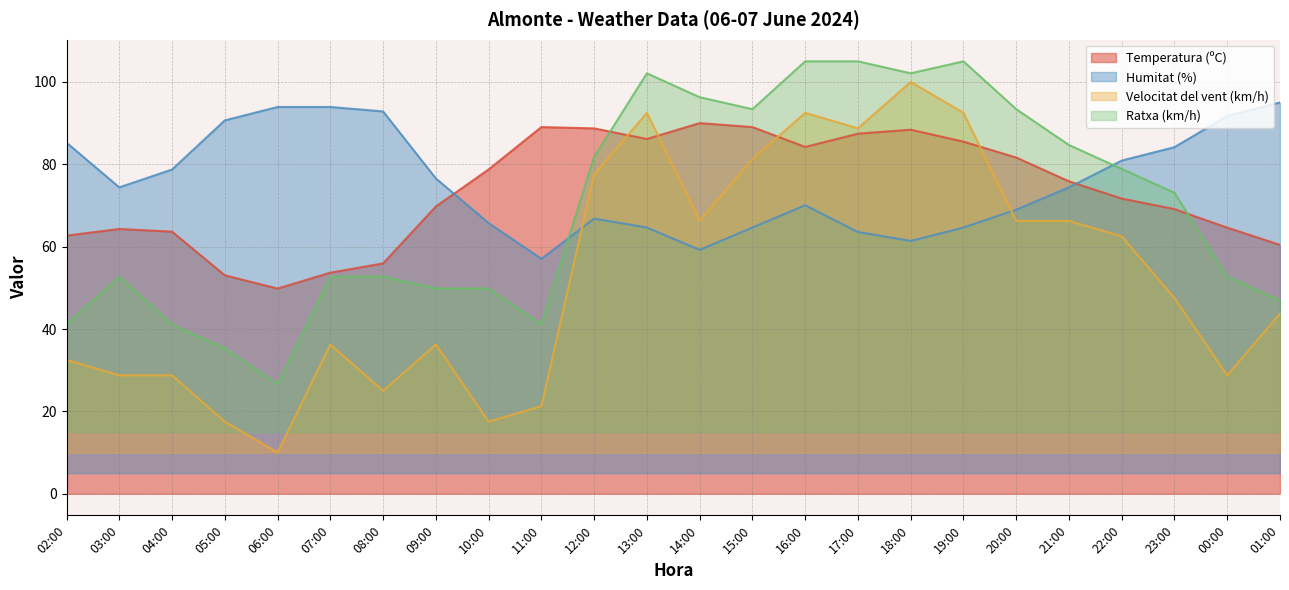

Reading left to right, extract all data points from this chart.

Temperatura (ºC): 62.7	64.3	63.6	53.0	49.8	53.7	55.9	69.8	78.8	89.0	88.7	86.1	90.0	89.0	84.2	87.4	88.4	85.5	81.6	75.9	71.7	69.1	64.6	60.4
Humitat (%): 85.2	74.4	78.7	90.7	93.9	93.9	92.8	76.6	65.7	57.0	66.8	64.6	59.2	64.6	70.1	63.6	61.4	64.6	69.0	74.4	80.9	84.2	91.7	95.0
Velocitat del vent (km/h): 32.5	28.8	28.8	17.5	10.0	36.2	25.0	36.2	17.5	21.2	77.5	92.5	66.2	81.2	92.5	88.8	100.0	92.5	66.2	66.2	62.5	47.5	28.8	43.8
Ratxa (km/h): 41.1	52.7	41.1	35.3	26.6	52.7	52.7	49.8	49.8	41.1	81.8	102.1	96.3	93.4	105.0	105.0	102.1	105.0	93.4	84.7	78.9	73.1	52.7	46.9